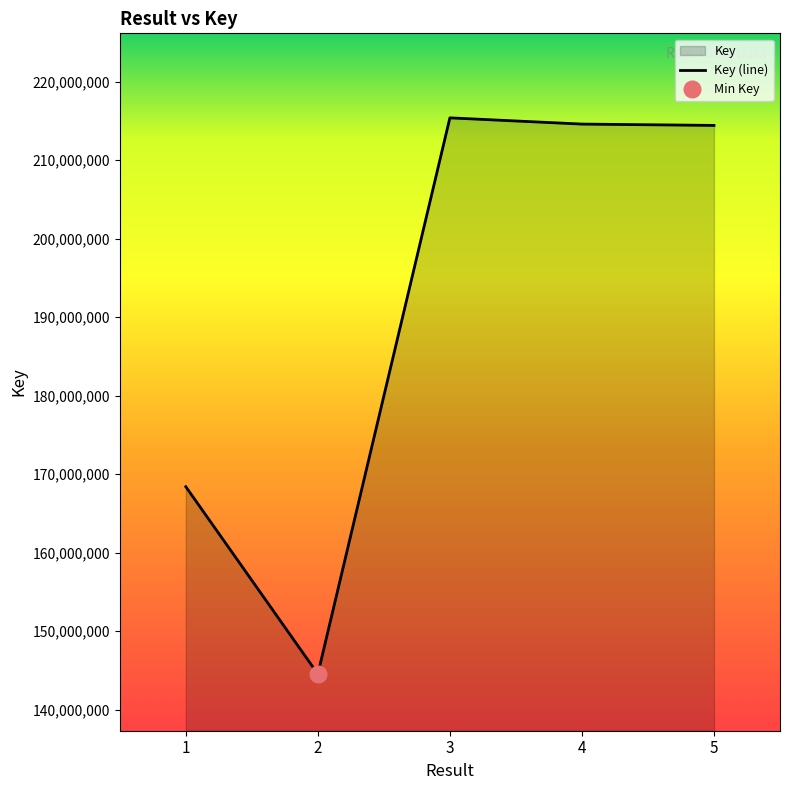

Rank the categories by value from lowest to highest.

2, 1, 5, 4, 3